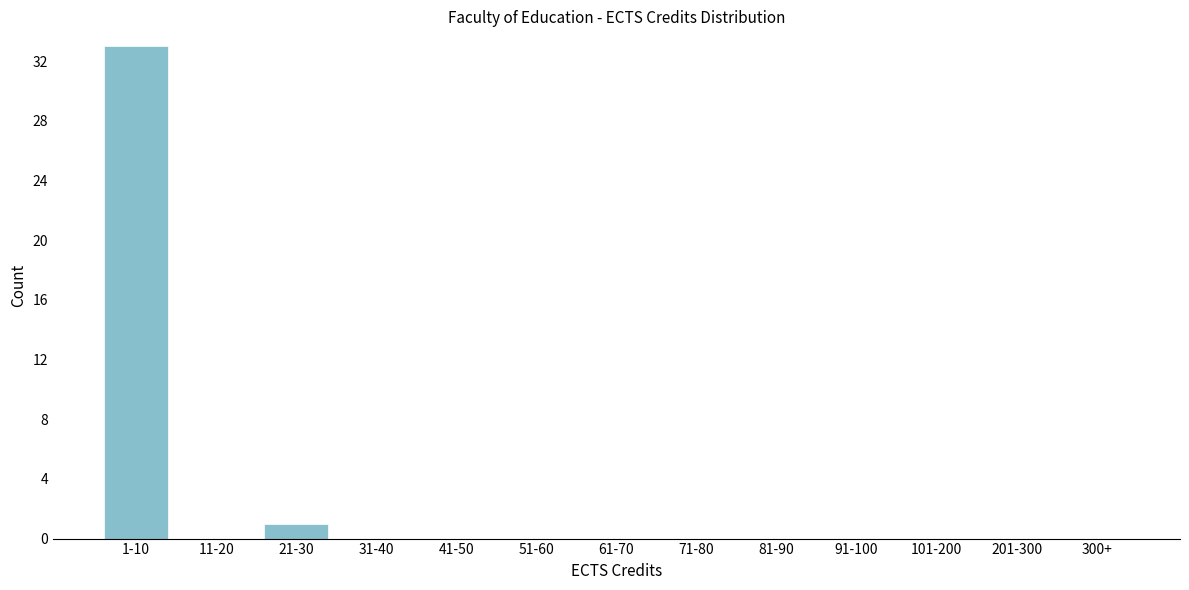

Reading left to right, extract all data points from this chart.

1-10=33	11-20=0	21-30=1	31-40=0	41-50=0	51-60=0	61-70=0	71-80=0	81-90=0	91-100=0	101-200=0	201-300=0	300+=0